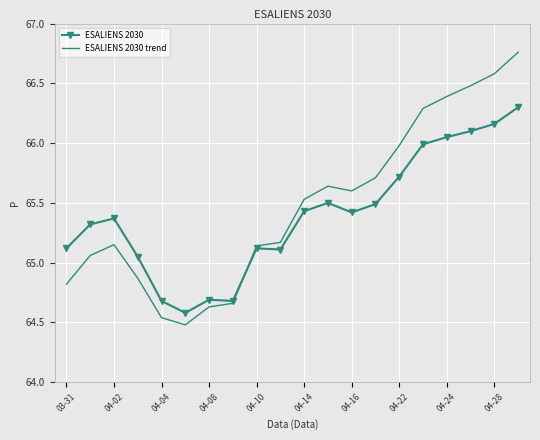

List the series in order of their peak value, highest first.

ESALIENS 2030 trend, ESALIENS 2030